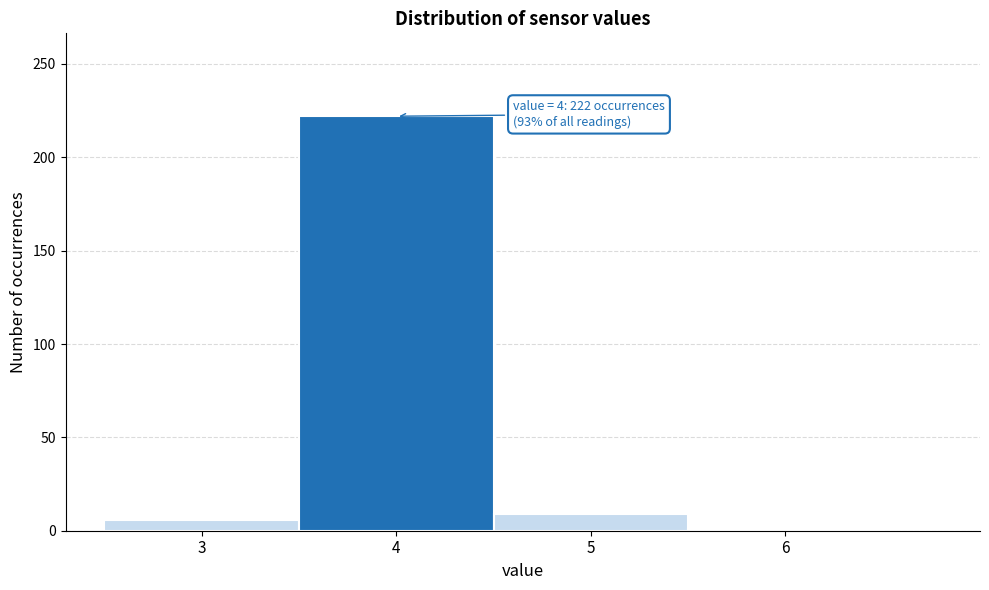

Which range on the x-axis has the tallest bar?

3.5 to 4.5